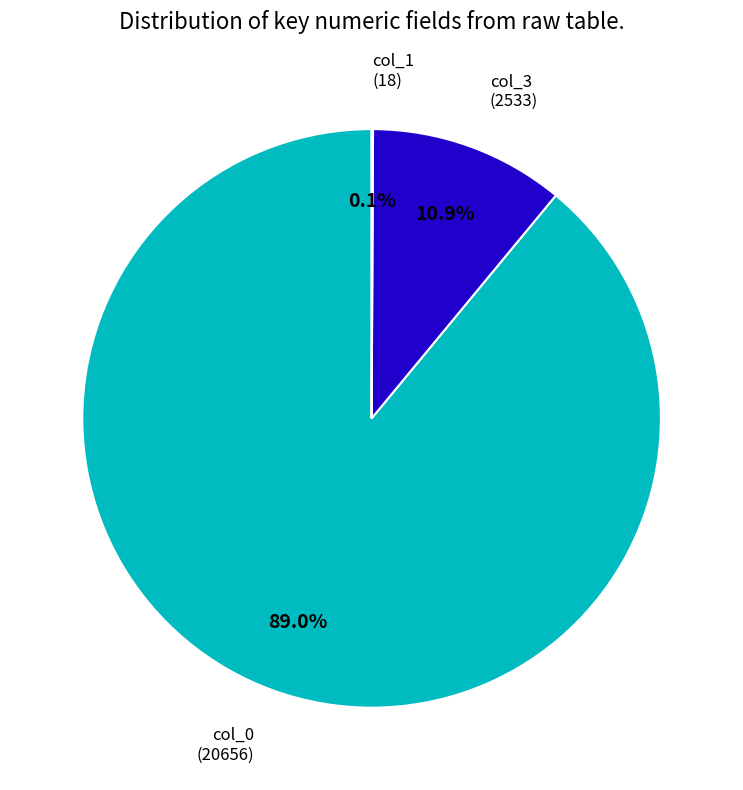

To the nearest percent, what portion does col_0 (20656) represent?

89%